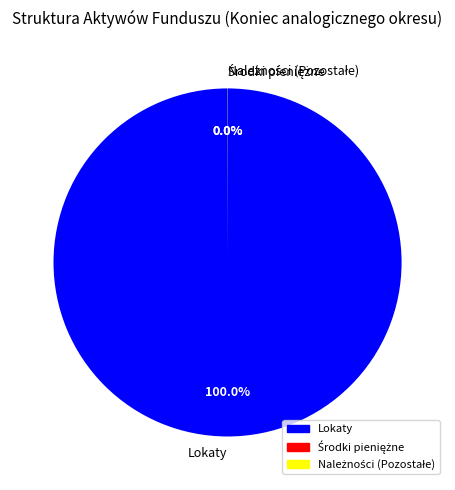

Which category has the biggest portion of the pie?

Lokaty